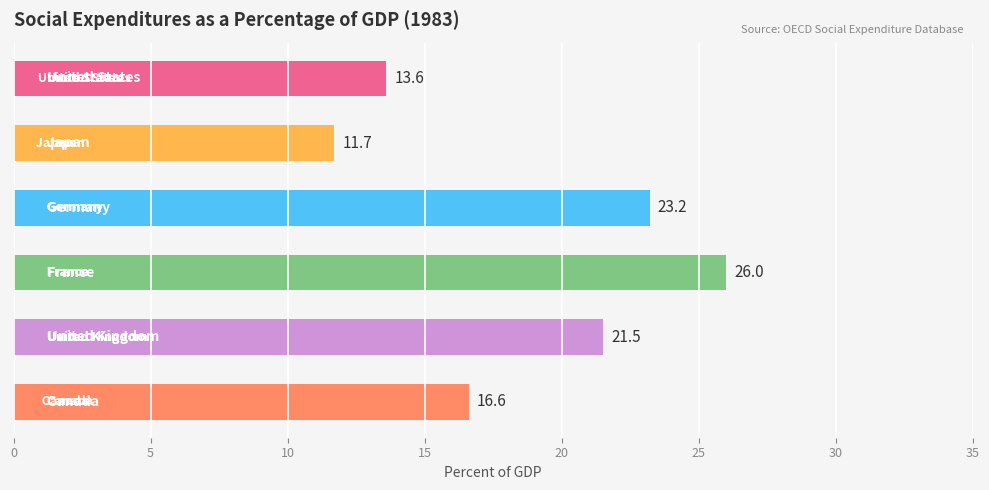

What is the average value?

18.8